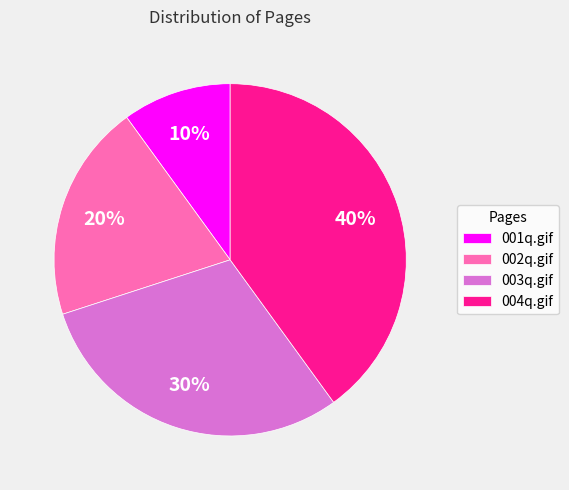

Approximately how many times larger is the value at 004q.gif compared to 003q.gif?

1.3